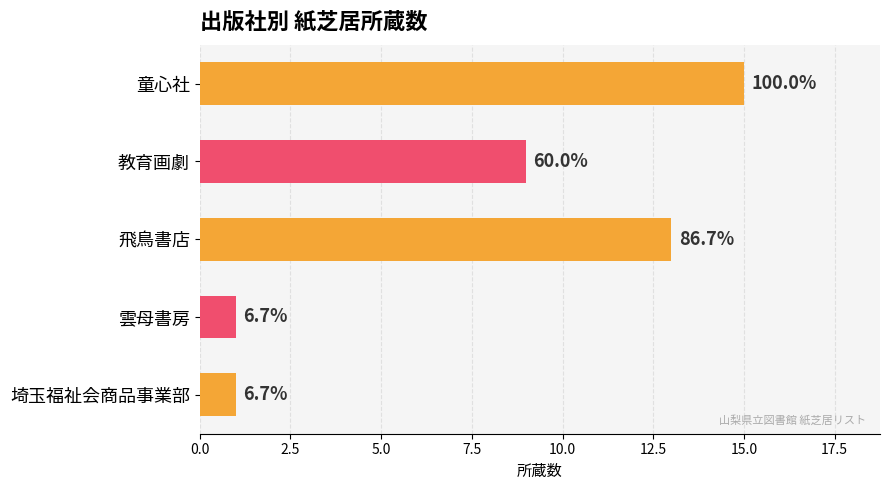

Are the bars horizontal?

Yes